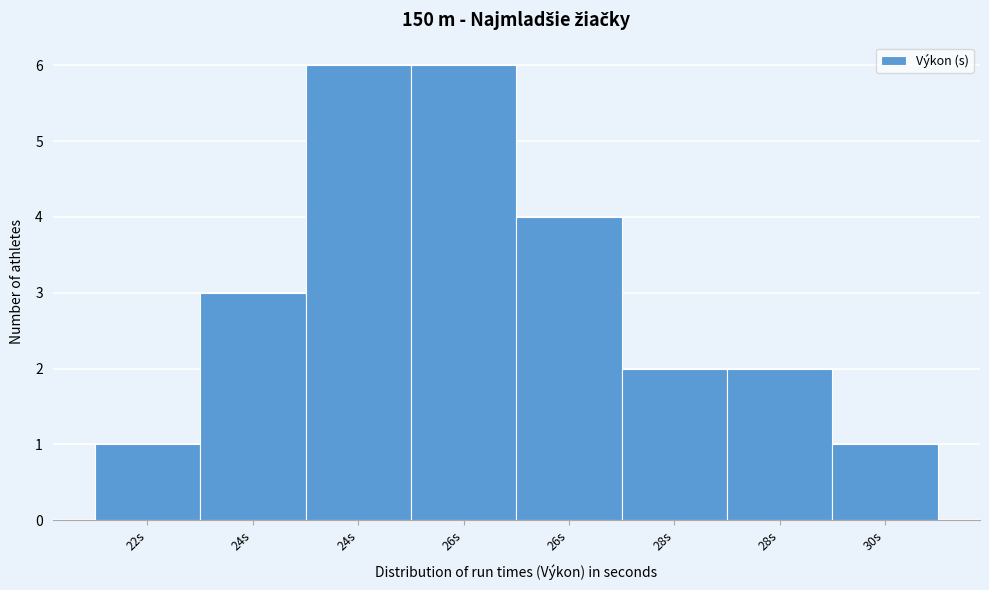

How many distinct data groups are displayed?

1